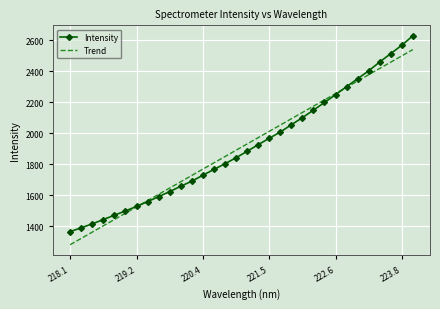

Which series has the widest spread of values?

Intensity